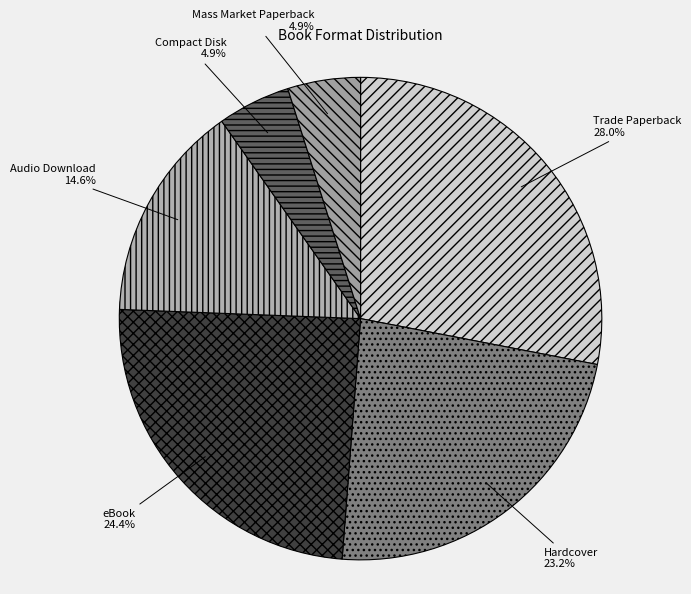

To the nearest percent, what percentage of the pie is Mass Market Paperback?

5%